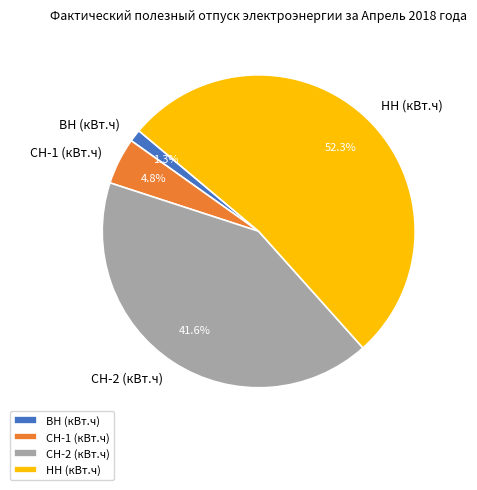

Is the sum of СН-1 (кВт.ч) and СН-2 (кВт.ч) greater than half?

No